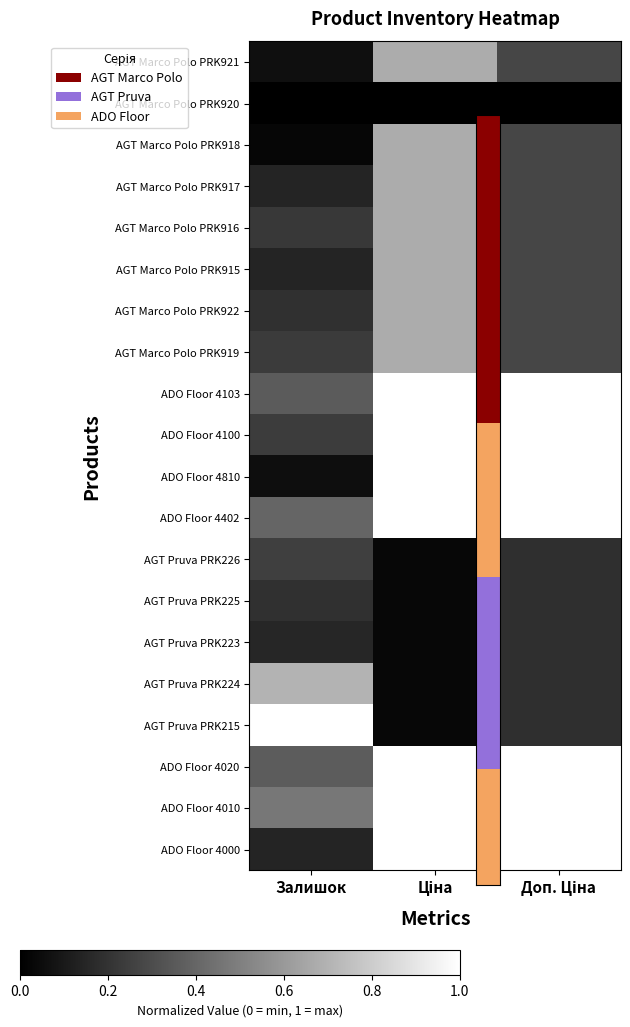

List the series in order of their peak value, highest first.

ADO Floor 4103, ADO Floor 4100, ADO Floor 4810, ADO Floor 4402, ADO Floor 4020, ADO Floor 4010, ADO Floor 4000, AGT Pruva PRK215, AGT Pruva PRK224, AGT Marco Polo PRK921, AGT Marco Polo PRK918, AGT Marco Polo PRK917, AGT Marco Polo PRK916, AGT Marco Polo PRK915, AGT Marco Polo PRK922, AGT Marco Polo PRK919, AGT Pruva PRK226, AGT Pruva PRK225, AGT Pruva PRK223, AGT Marco Polo PRK920